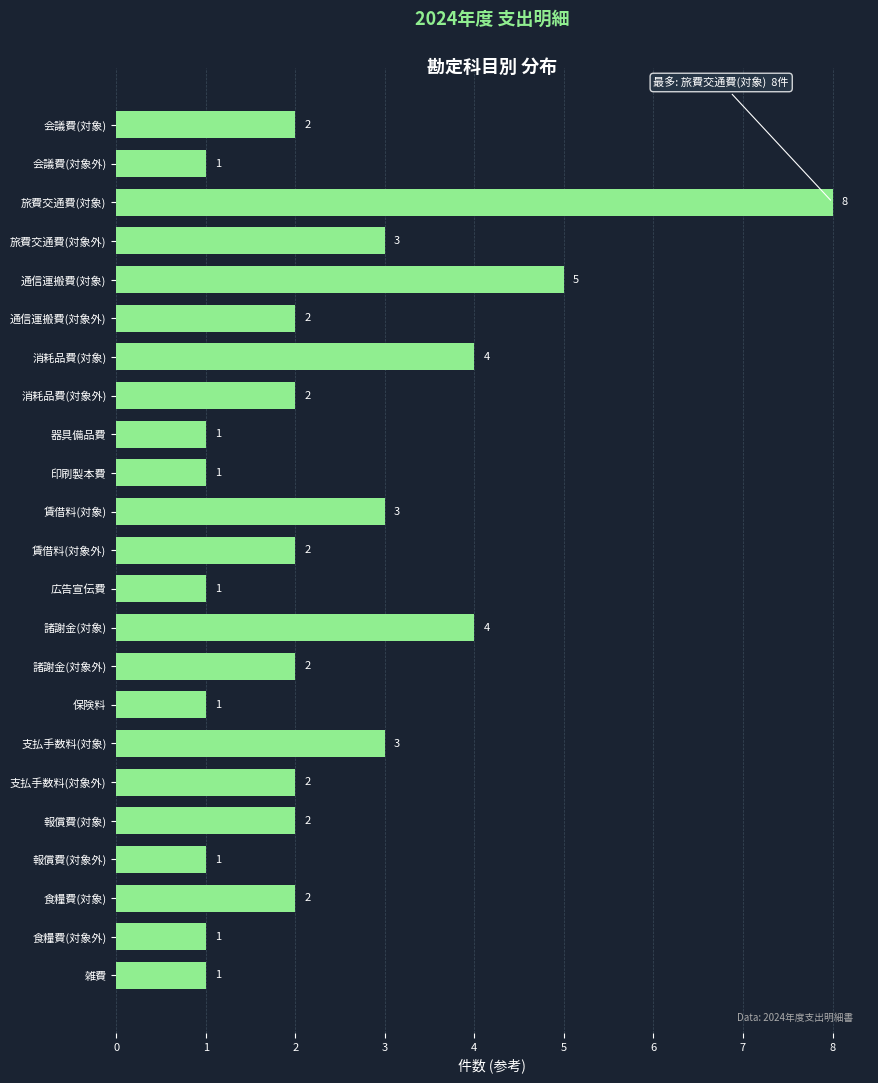

Reading top to bottom, extract all data points from this chart.

会議費(対象)=2	会議費(対象外)=1	旅費交通費(対象)=8	旅費交通費(対象外)=3	通信運搬費(対象)=5	通信運搬費(対象外)=2	消耗品費(対象)=4	消耗品費(対象外)=2	器具備品費=1	印刷製本費=1	賃借料(対象)=3	賃借料(対象外)=2	広告宣伝費=1	諸謝金(対象)=4	諸謝金(対象外)=2	保険料=1	支払手数料(対象)=3	支払手数料(対象外)=2	報償費(対象)=2	報償費(対象外)=1	食糧費(対象)=2	食糧費(対象外)=1	雑費=1